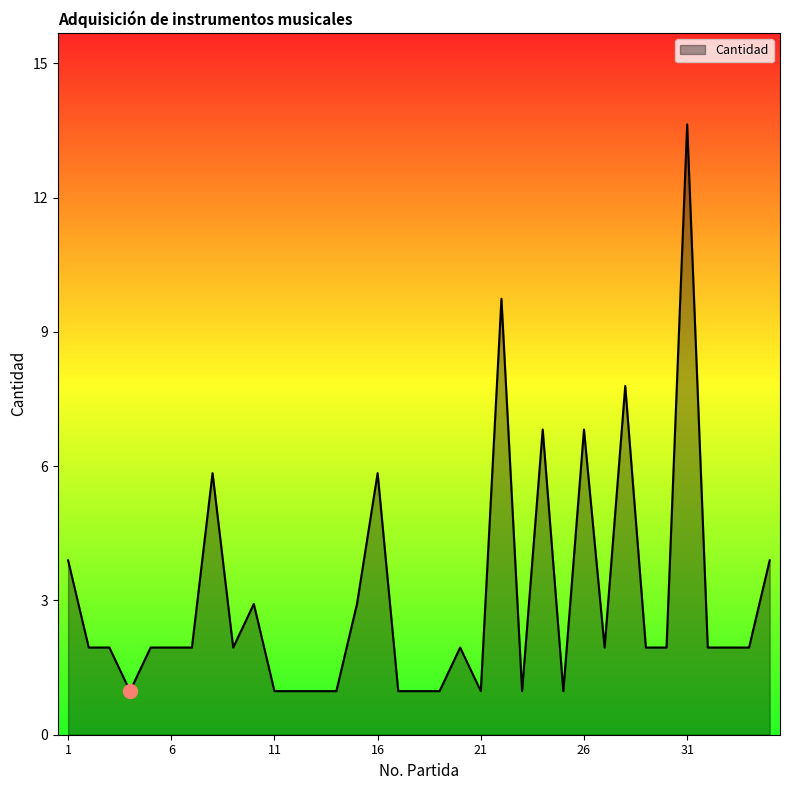

Is this an area chart (filled region under the line)?

Yes